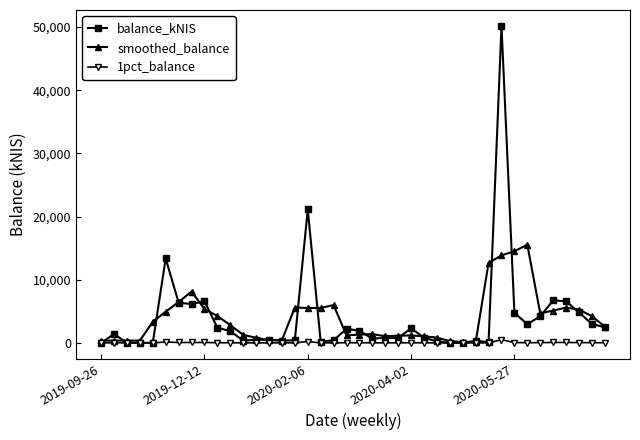

True or false: 1pct_balance has more than 1 interior local peaks.

True